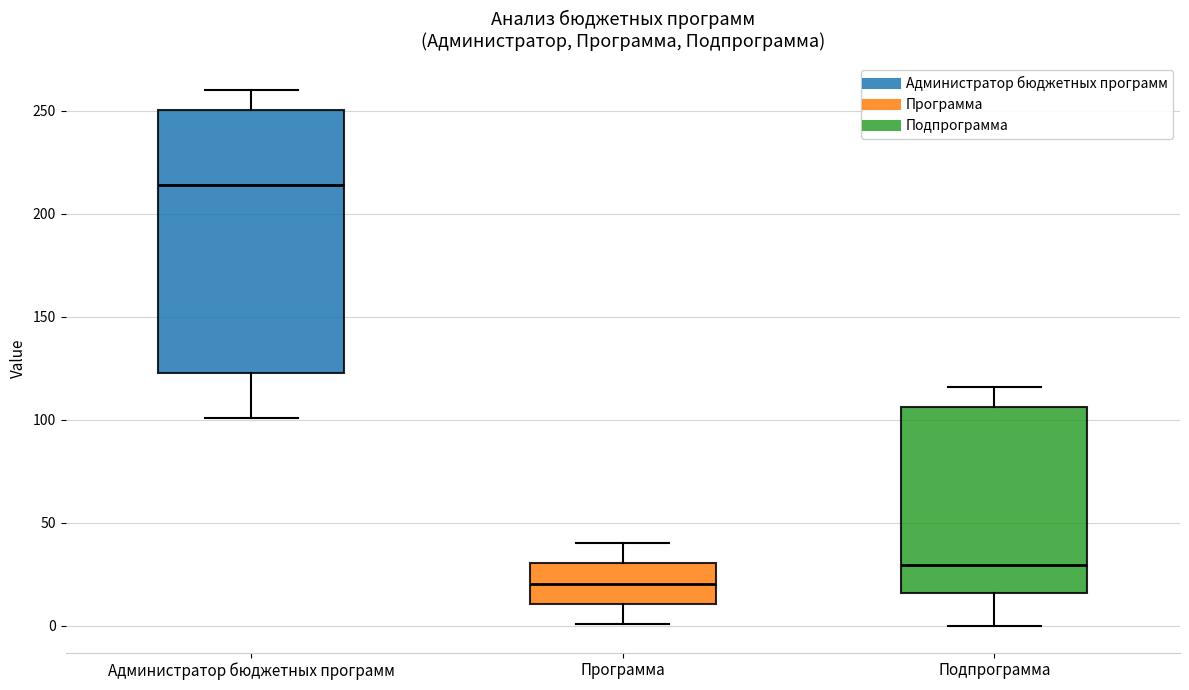

Reading left to right, read every box against the y-axis: the position of its median line, the range the box covers, and the ends of its whiskers. The values are not printed on the chart, so give them approximately, as read against the axis.

Администратор бюджетных программ: median 215, box 125 to 250, whiskers 100 to 260
Программа: median 20, box 10 to 30, whiskers 0 to 40
Подпрограмма: median 30, box 15 to 105, whiskers 0 to 115